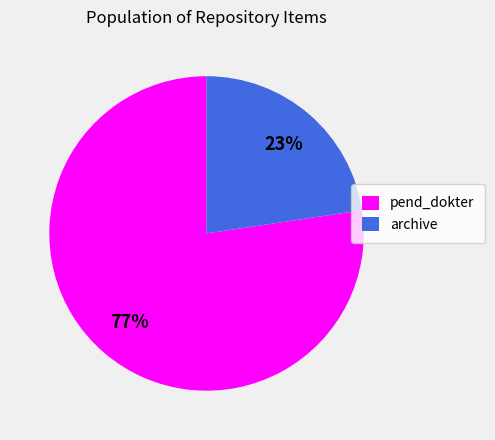

Does pend_dokter account for over 50% of the chart?

Yes